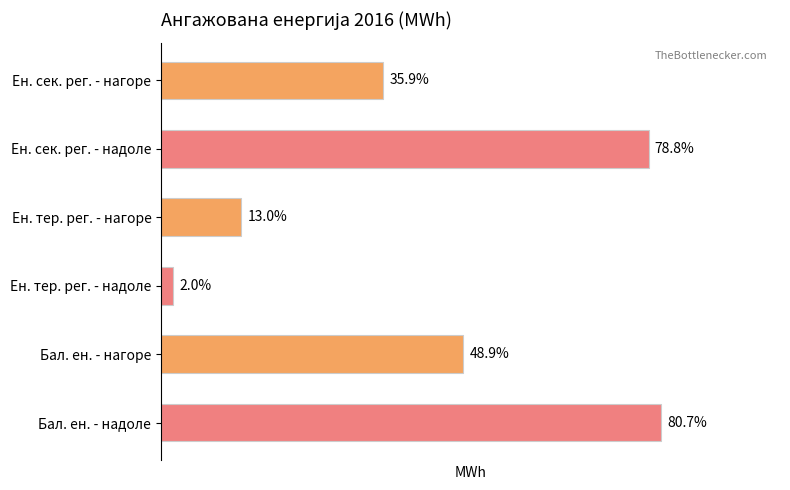

Are the bars horizontal?

Yes